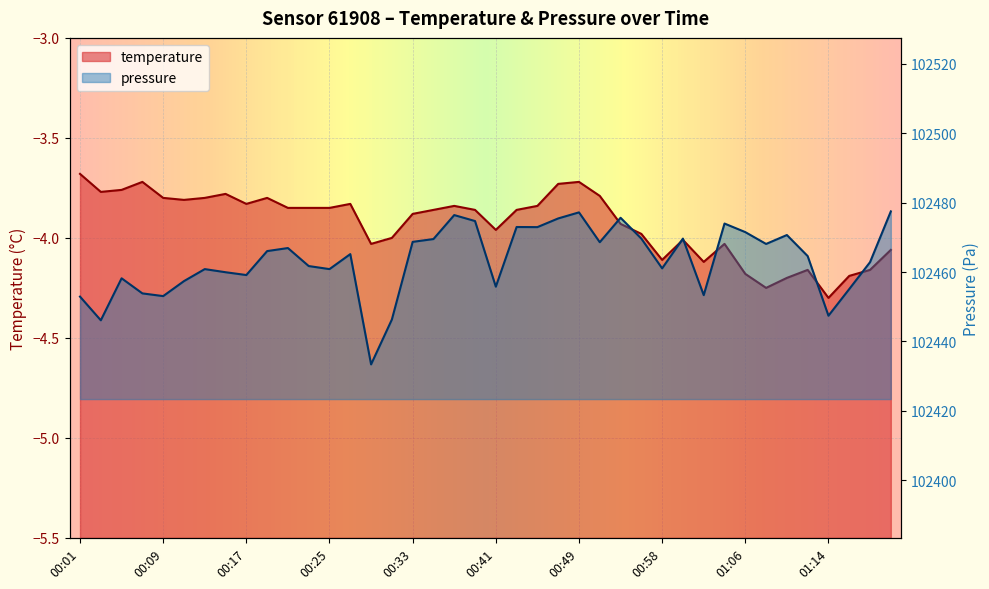

Rank the series by their maximum value, from lowest to highest.

temperature, pressure_norm